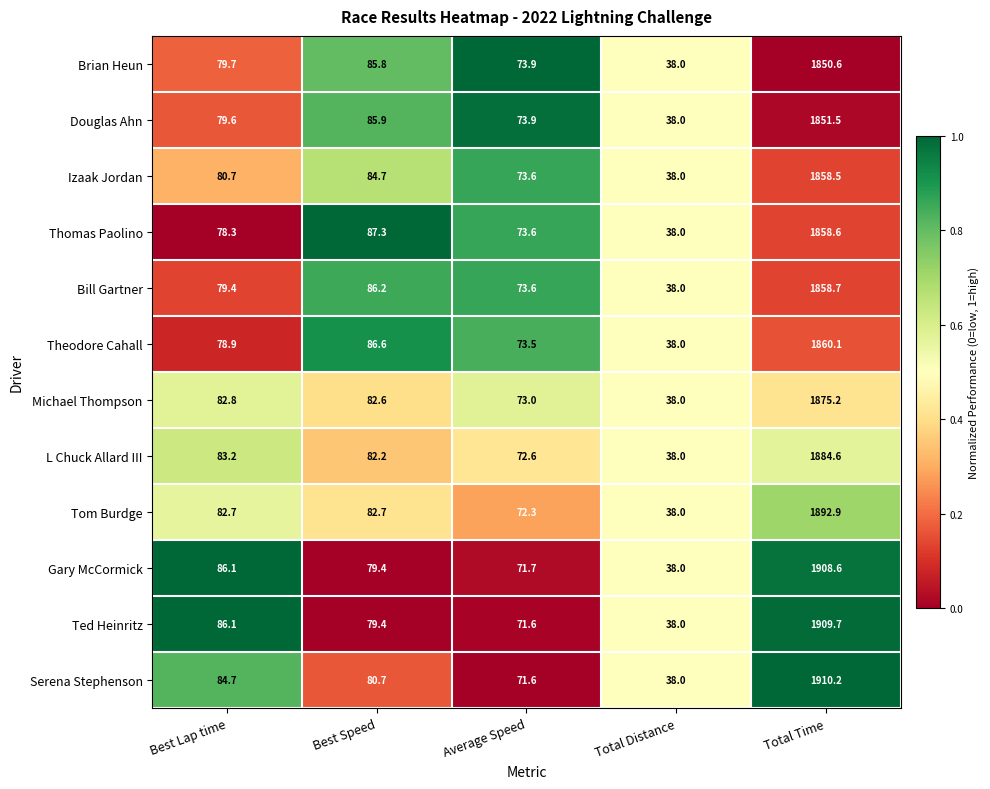

Which series has the largest range (max minus min)?

Serena Stephenson